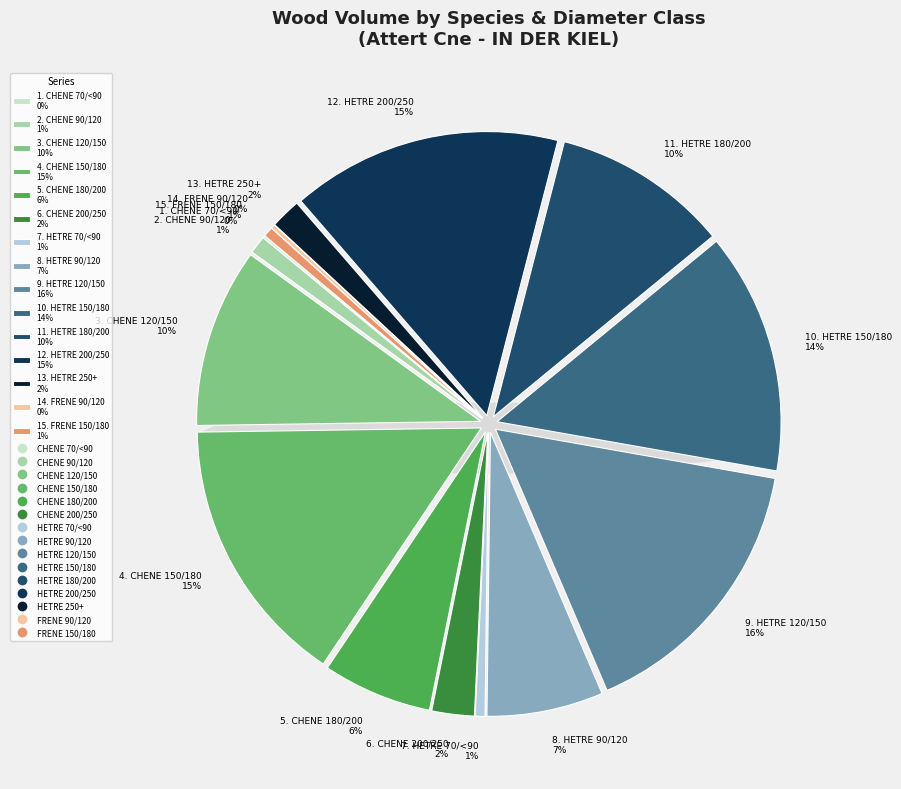

To the nearest percent, what percentage of the pie is HETRE 120/150?

16%